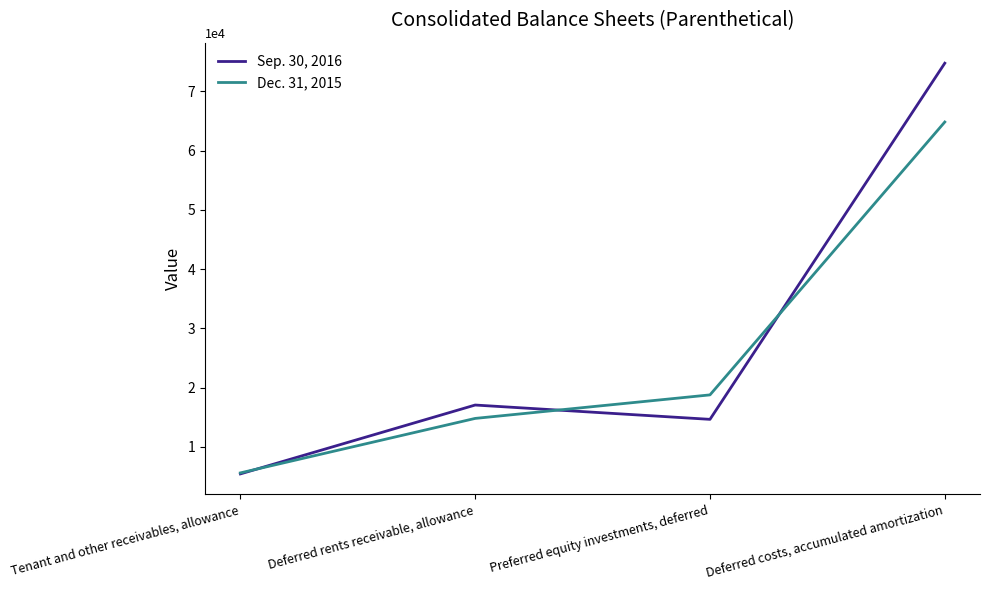

What is the sum of all Dec. 31, 2015 values?

103952